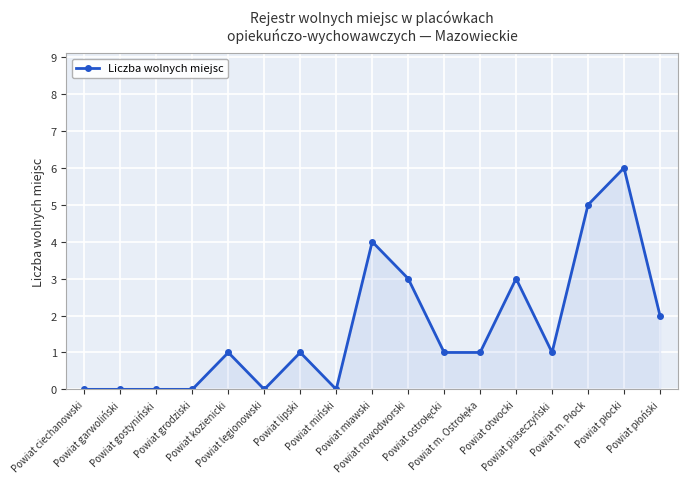

How many categories are shown in the chart?

17